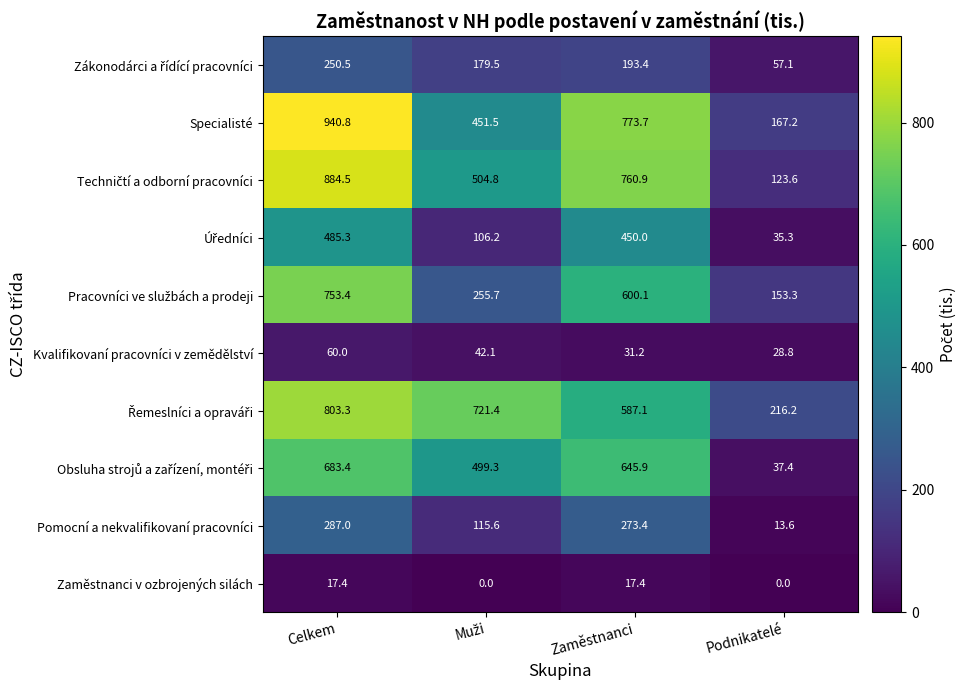

What is the difference between the maximum and minimum values in the Kvalifikovaní pracovníci v zemědělství series?

31.2